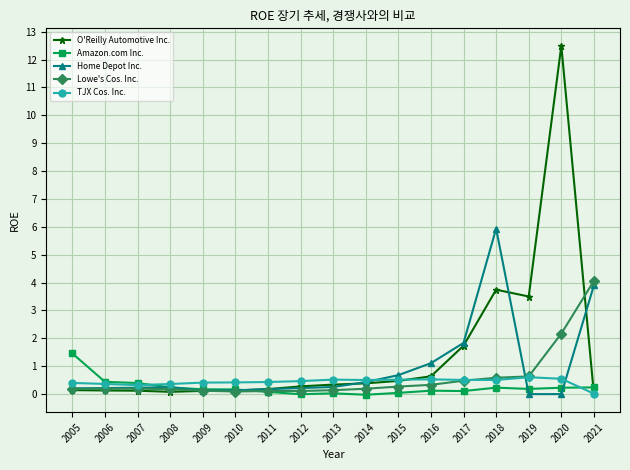

In O'Reilly Automotive Inc., how many points are higher than both neighbors (excluding endpoints)?

2